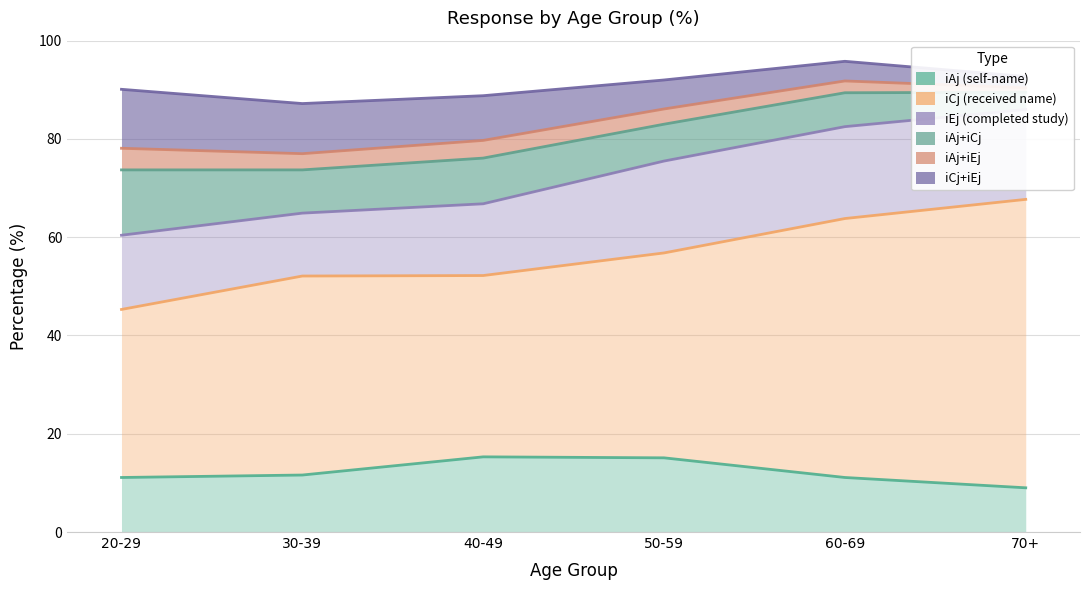

In iAj (self-name), how many points are higher than both neighbors (excluding endpoints)?

1